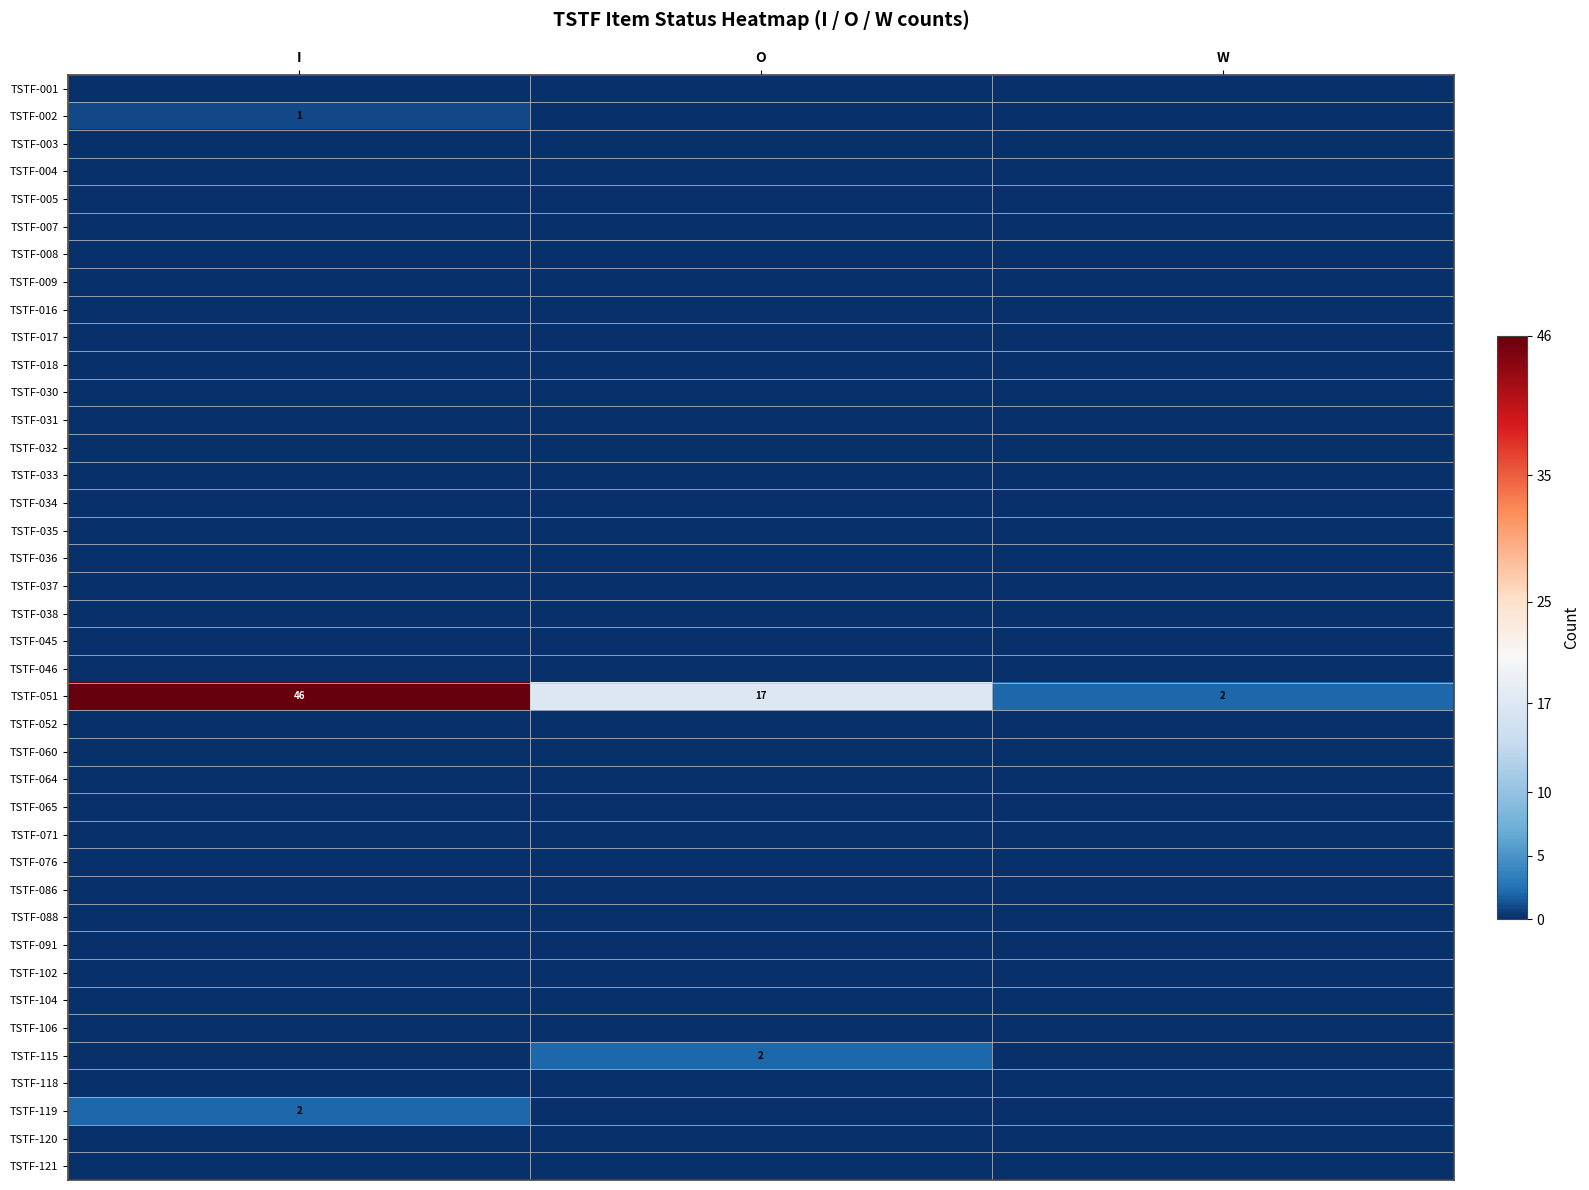

Count the number of categories in the chart.

3